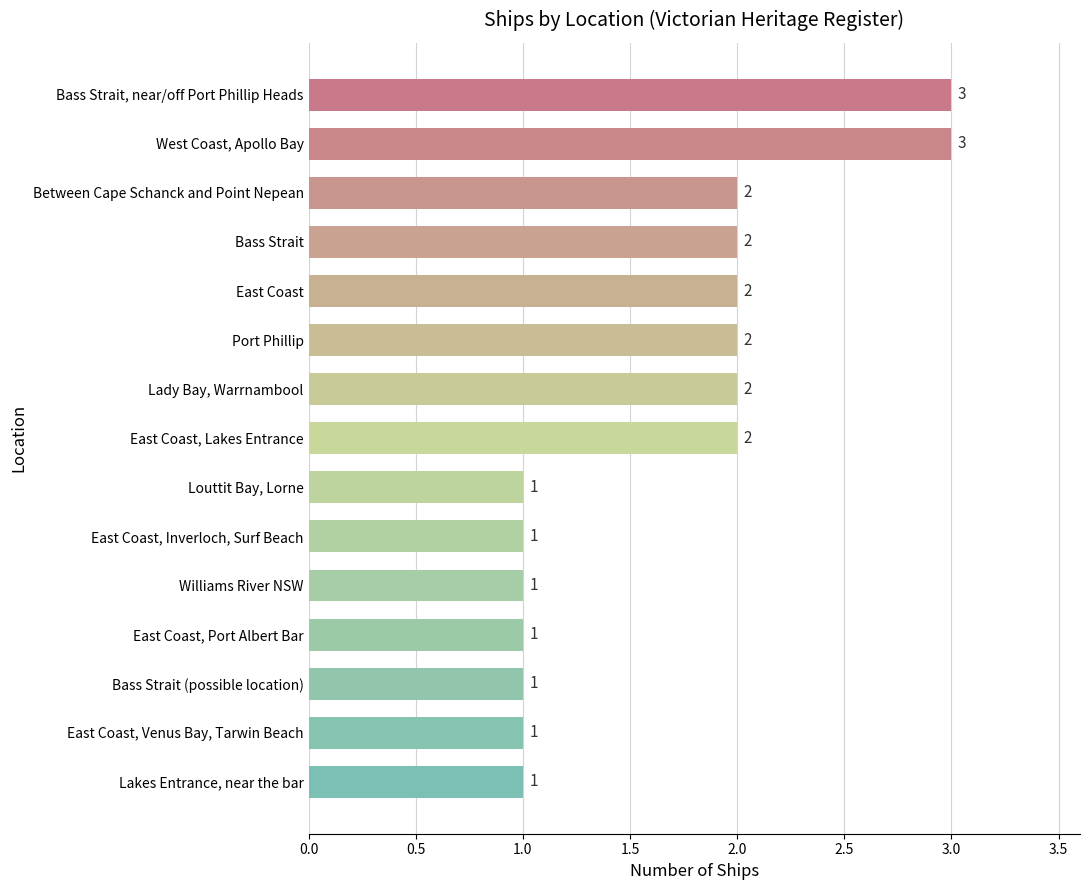

Approximately how many times larger is the value at West Coast, Apollo Bay compared to Lakes Entrance, near the bar?

3.0